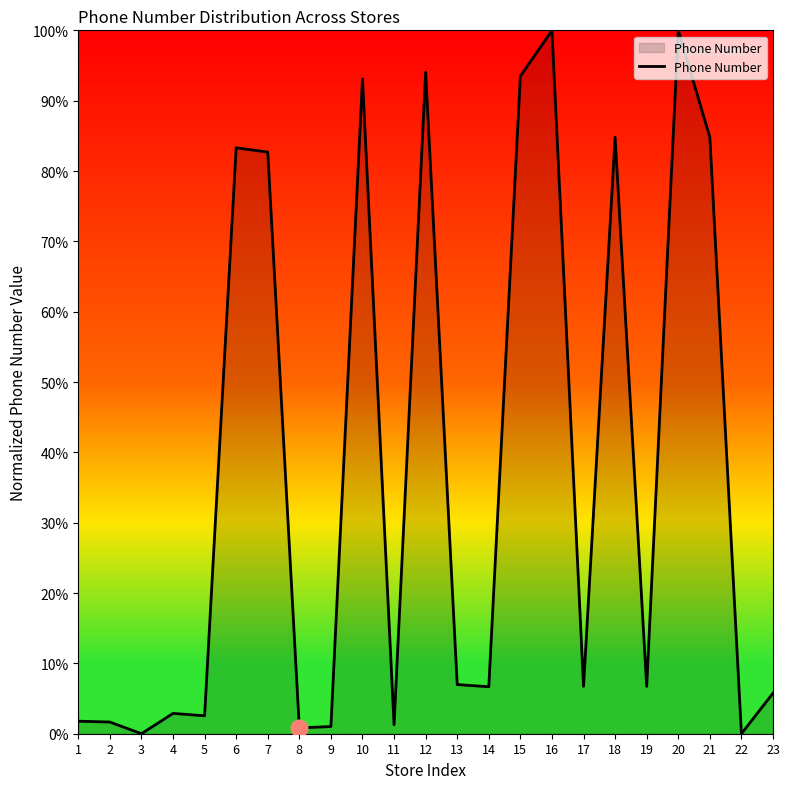

What is the greatest value displayed?

100.0